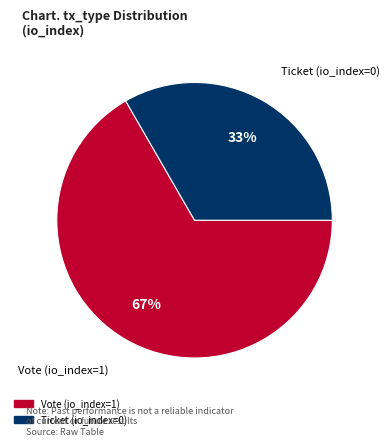

To the nearest percent, what is the average slice percentage?

50%